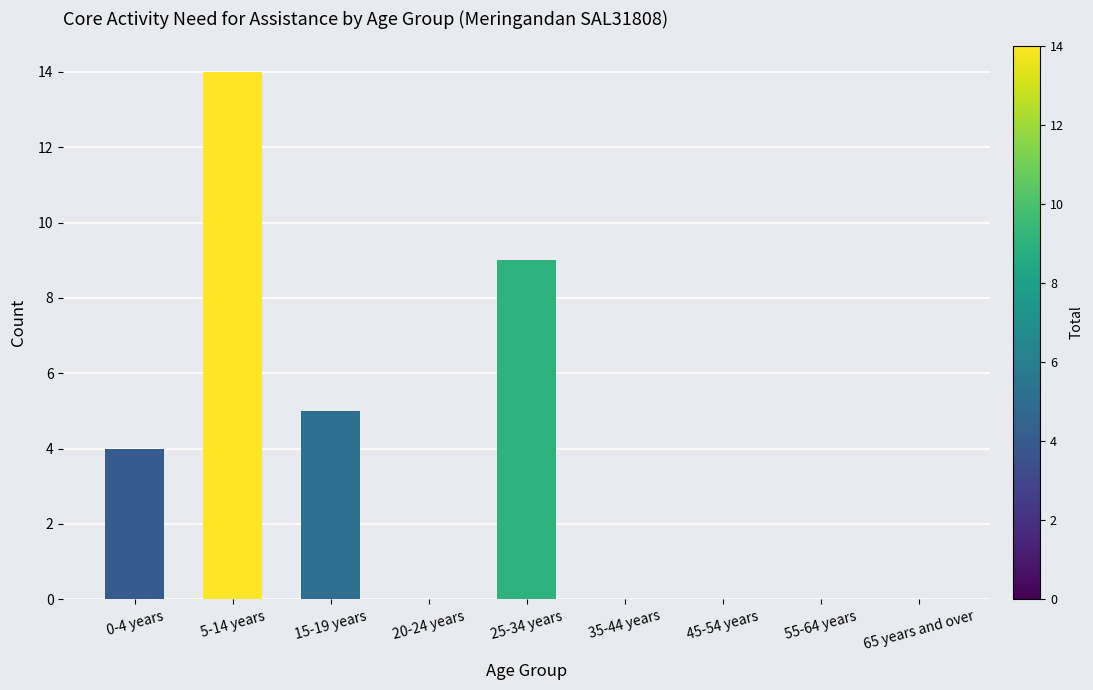

The chart shows a value of 15 at 25-34 years. True or false?

False